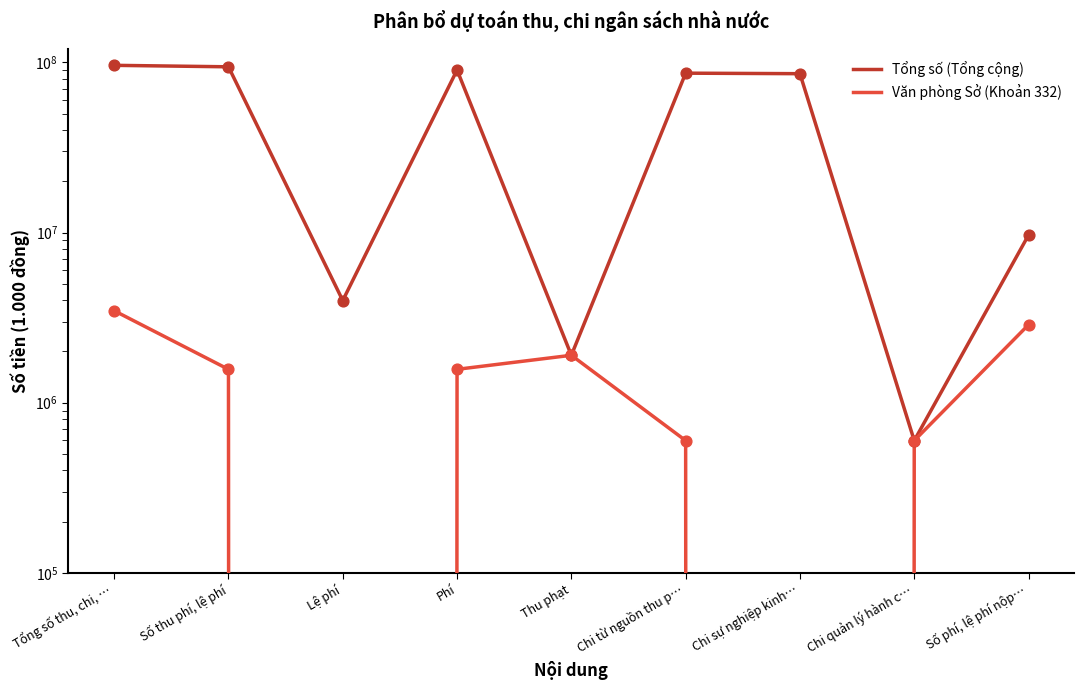

What are all the series names shown in the legend?

Tổng số (Tổng cộng), Văn phòng Sở (Khoản 332)